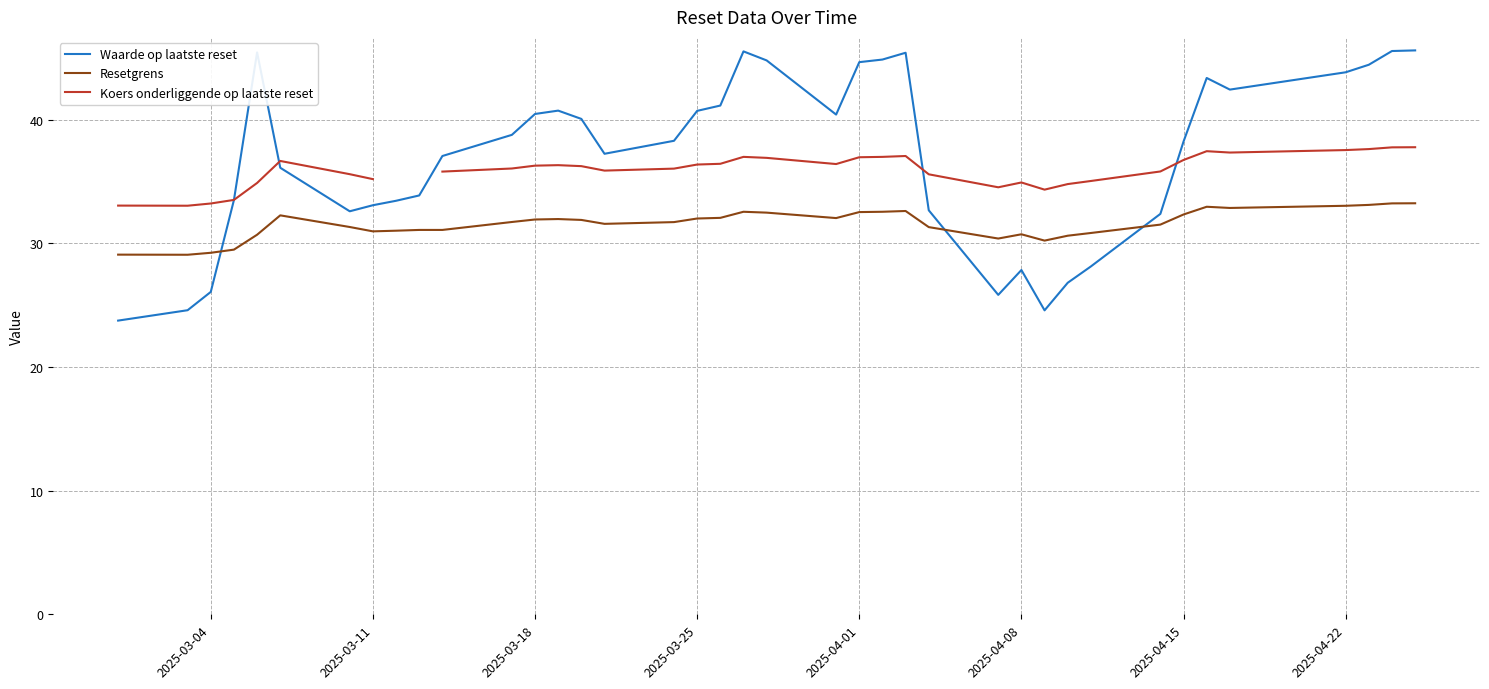

How many times do Waarde op laatste reset and Koers onderliggende op laatste reset cross each other?

4